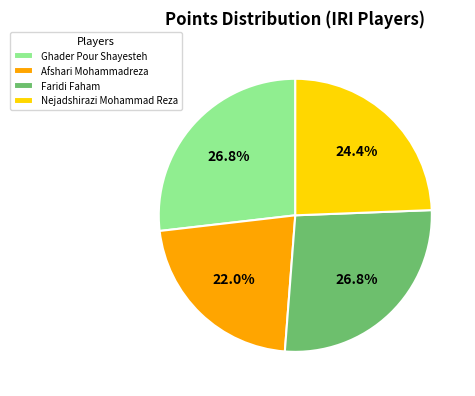

Is there a majority slice in this chart?

No